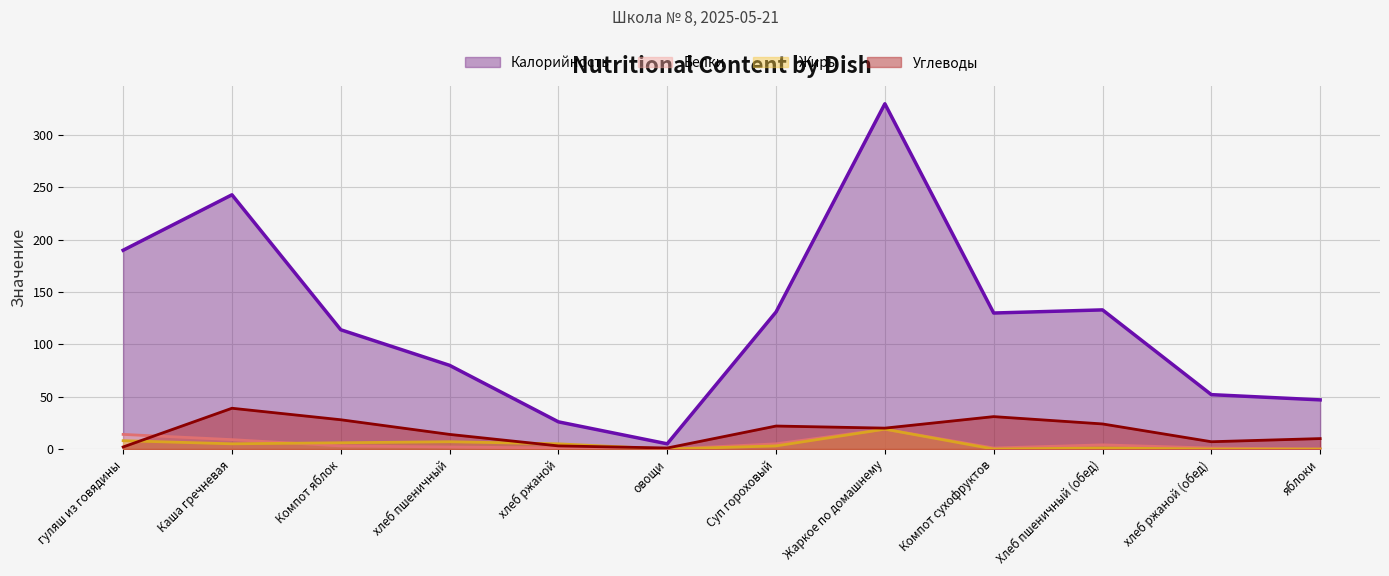

Reading left to right, extract all data points from this chart.

Калорийность: 190	243	114	80	26	5	131	330	130	133	52	47
Белки: 14	9	3	2	1	0	5	19	1	4	1	0
Жиры: 8	5	6	7	5	0	3	19	0	1	0	0
Углеводы: 2	39	28	14	3	1	22	20	31	24	7	10